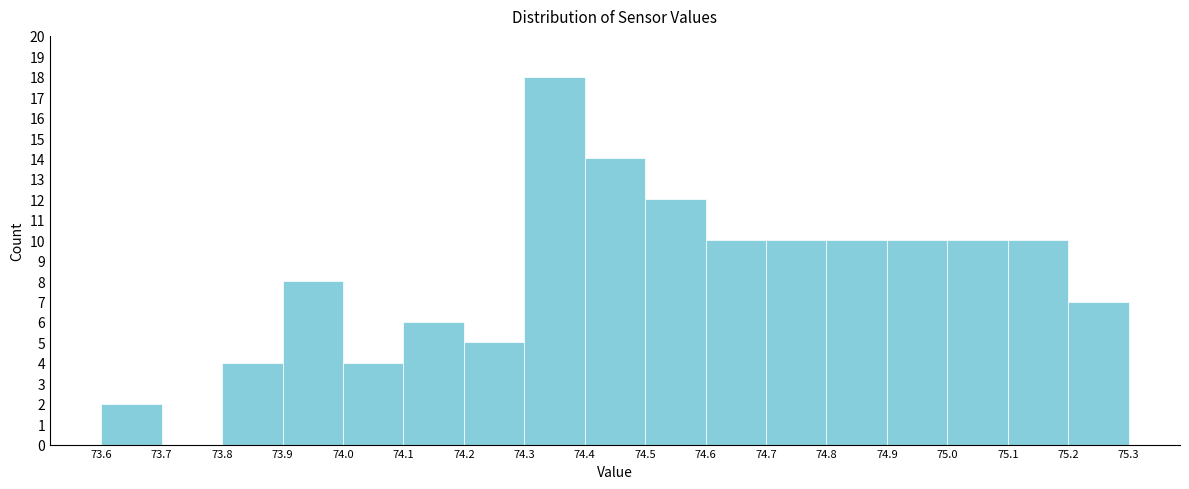

How tall is the bar that spans 75.0 to 75.1 on the x-axis? The values are not printed on the chart, so give them approximately, as read against the axis.

10